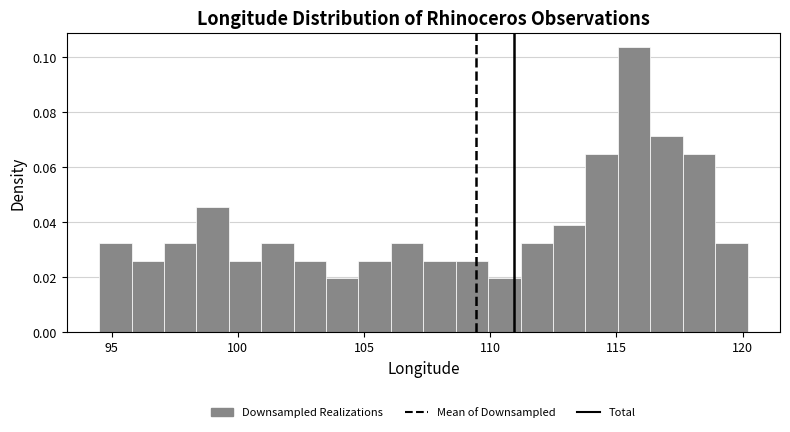

Around what value on the x-axis is the tallest bar? Give the approximate position of its centre, as read against the axis.

115.5